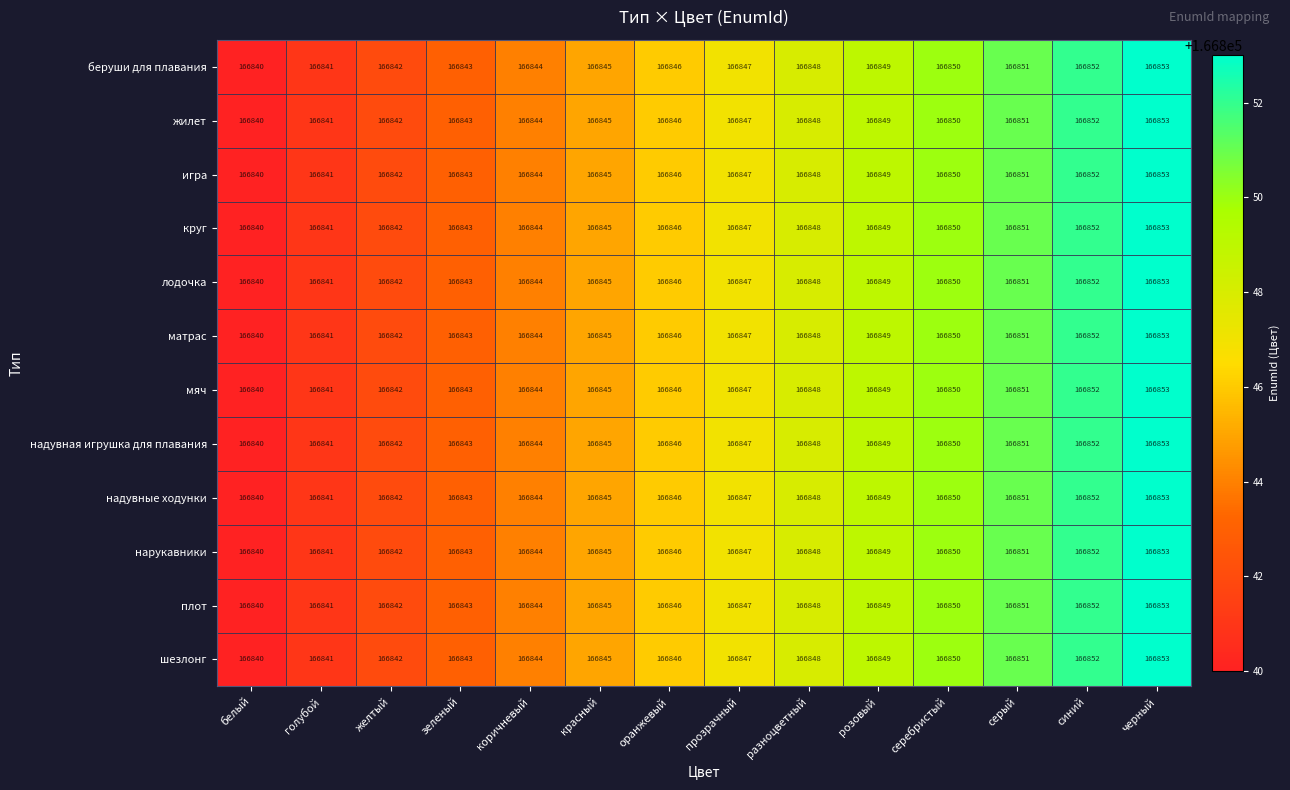

At which category is the sum across all series the highest?

черный